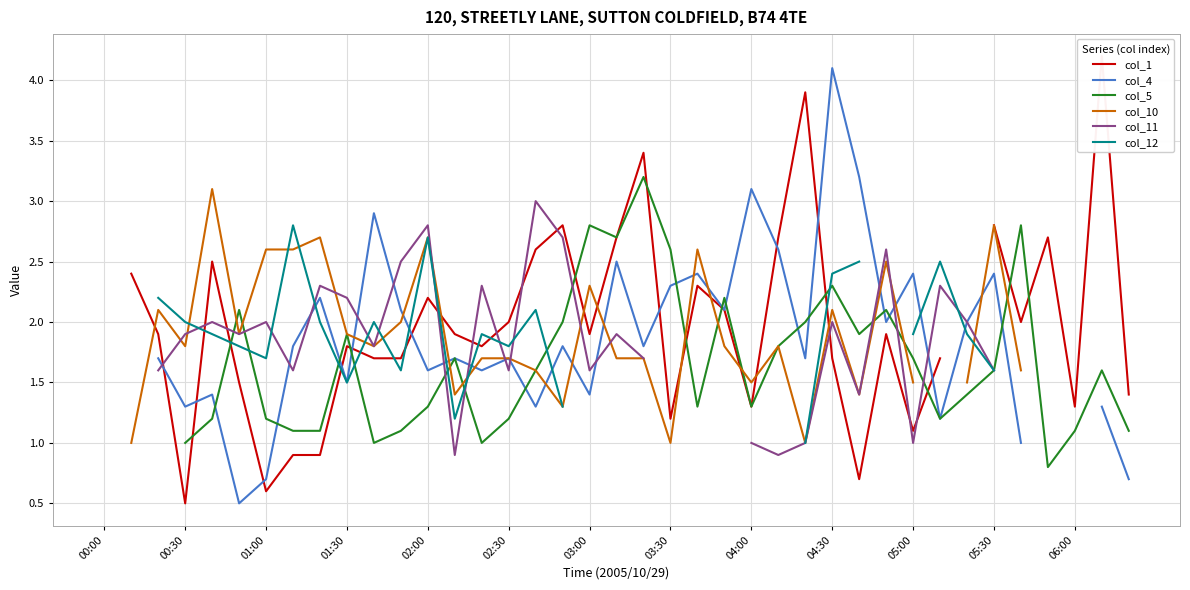

What value does the col_4 series have at 02:30?

1.7